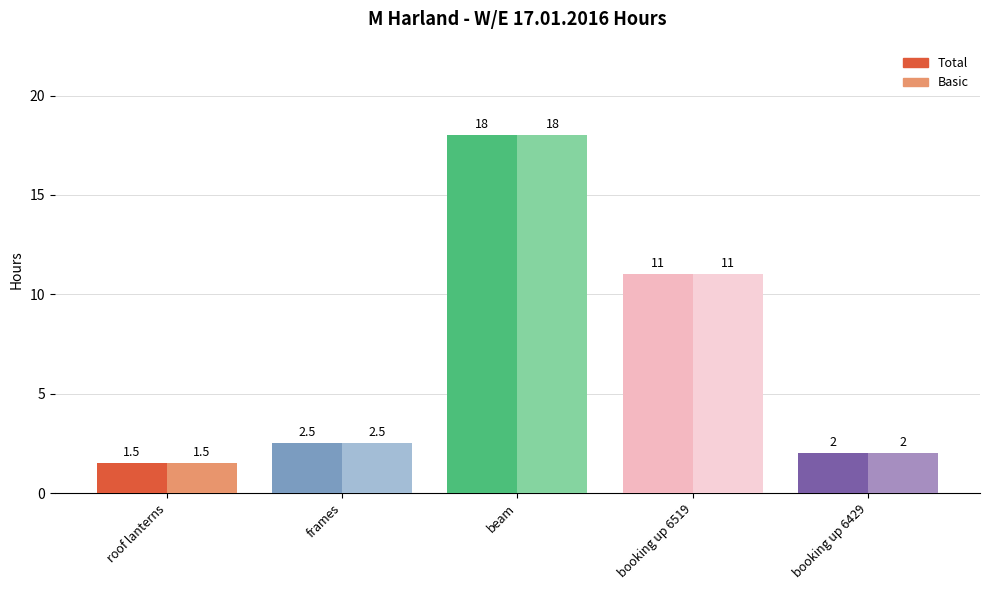

What are all the series names shown in the legend?

Total, Basic